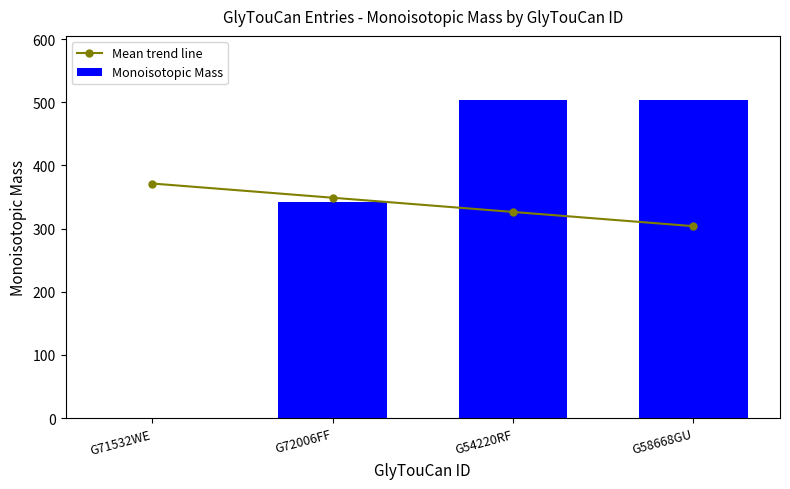

Count the number of data series in this chart.

2